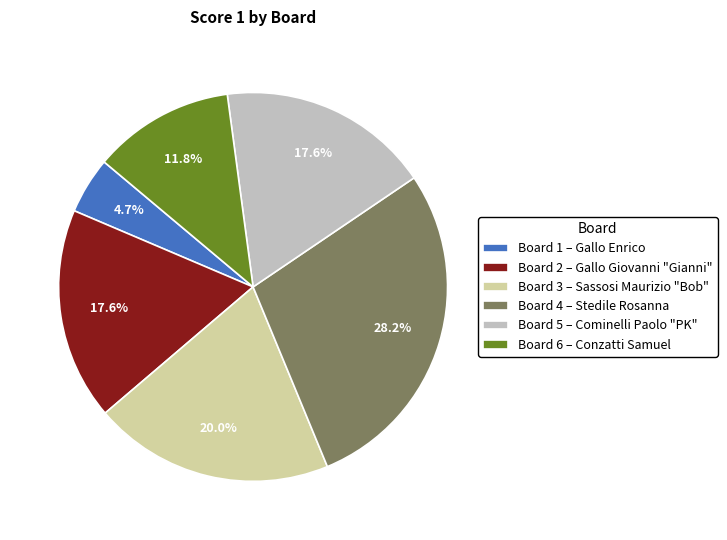

Does any single category account for the majority?

No